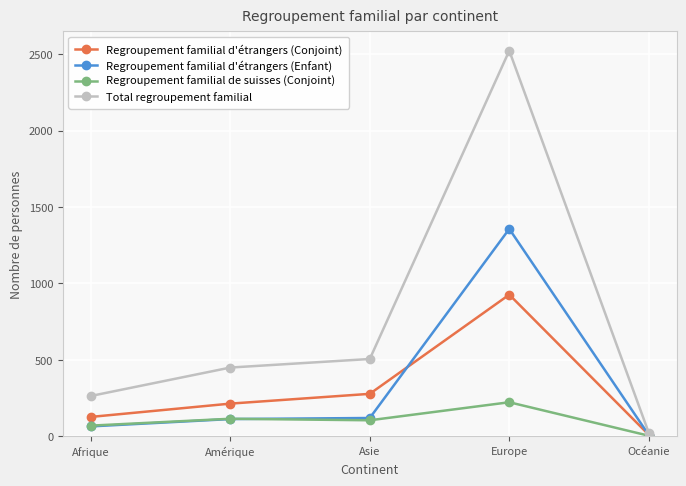

The value of Regroupement familial d'étrangers (Enfant) at Europe is 1357. True or false?

True